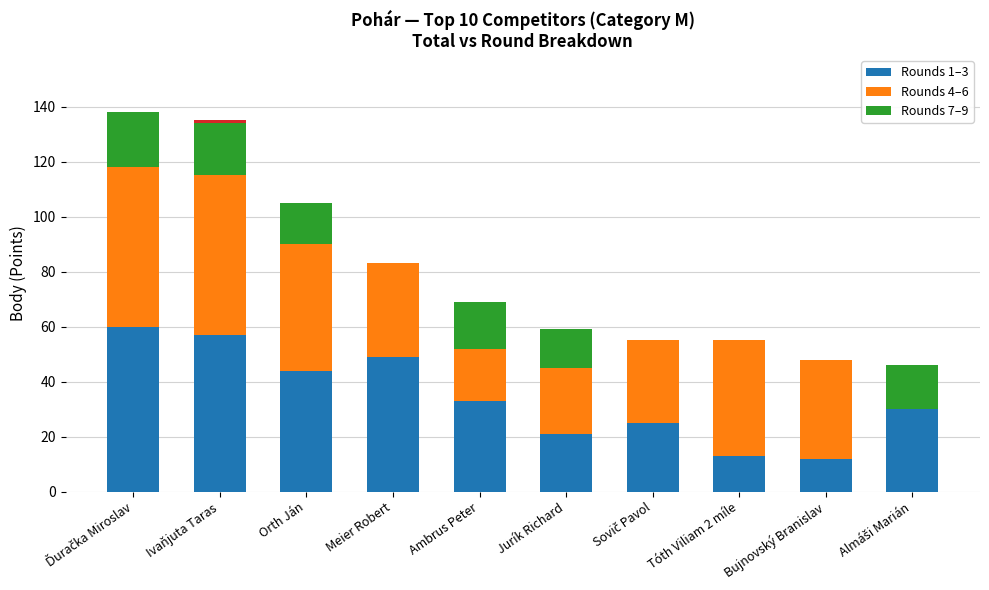

How many series are shown in this chart?

3